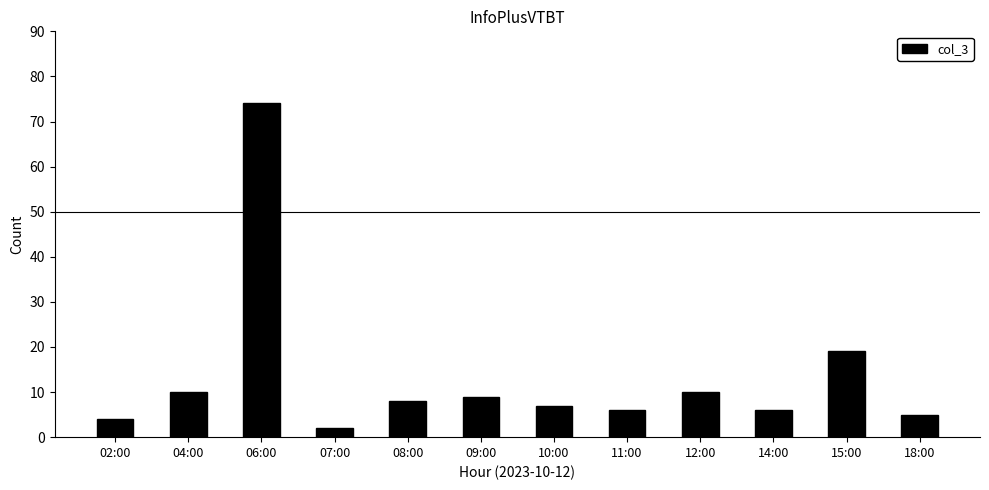

What is the difference between the values at 08:00 and 07:00?

6